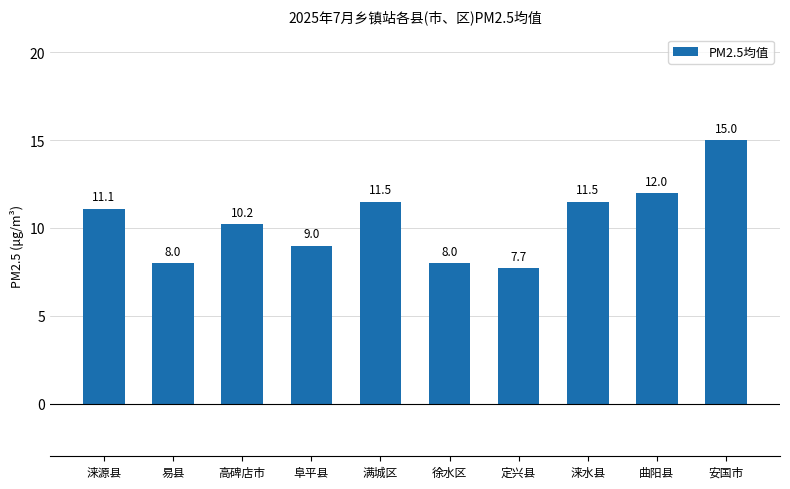

Which label corresponds to the largest value in the chart?

安国市